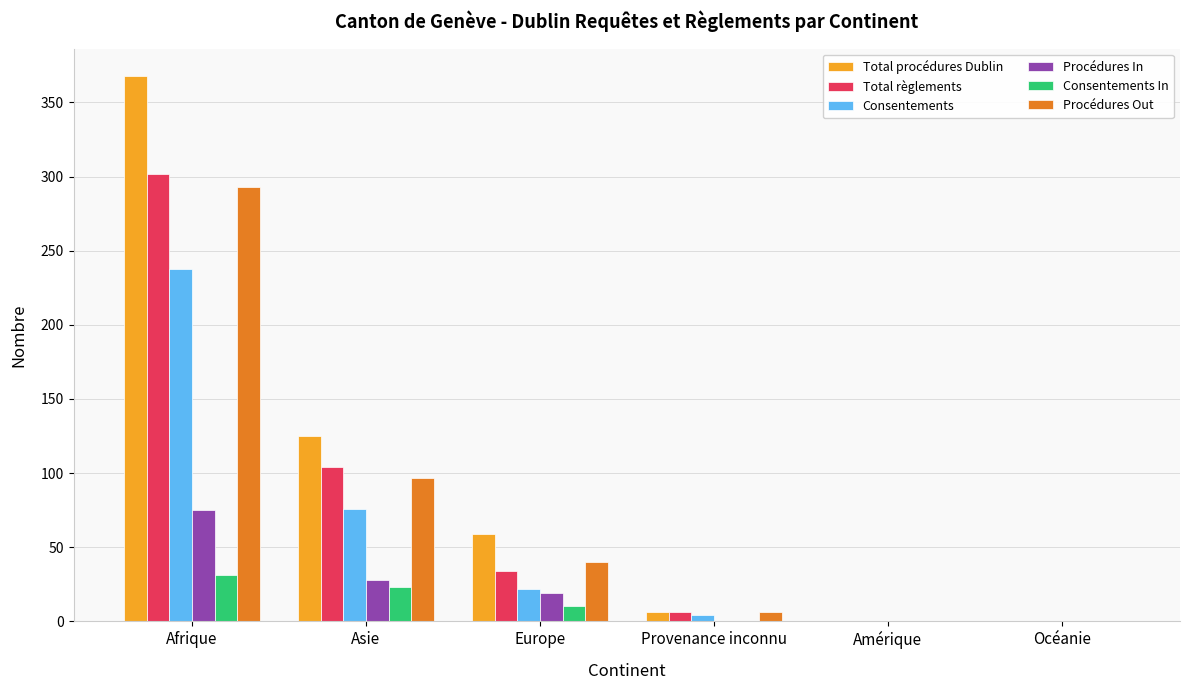

What is the maximum value shown in the chart?

368